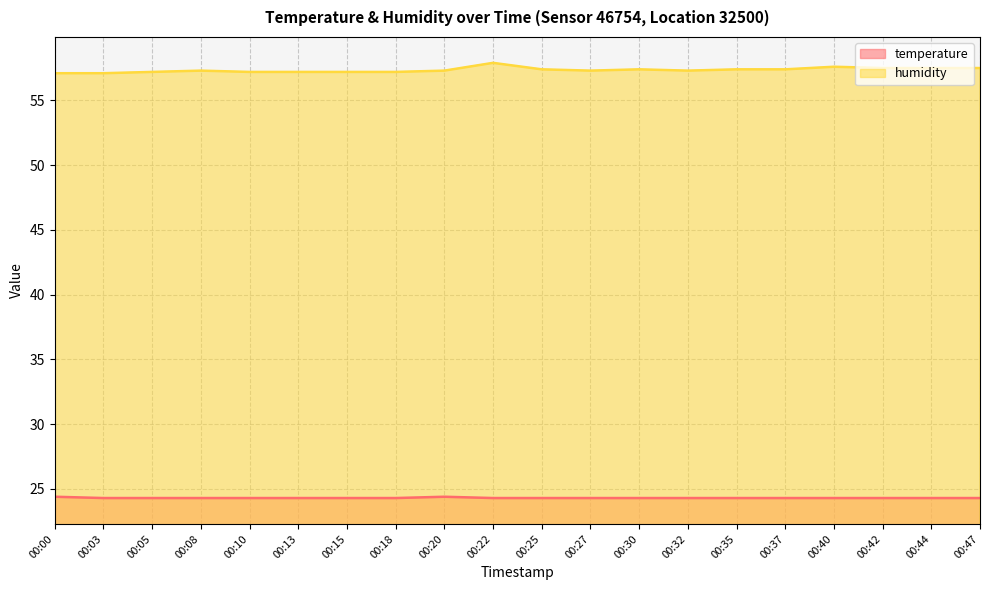

At which category does humidity reach its first local valley?

00:27